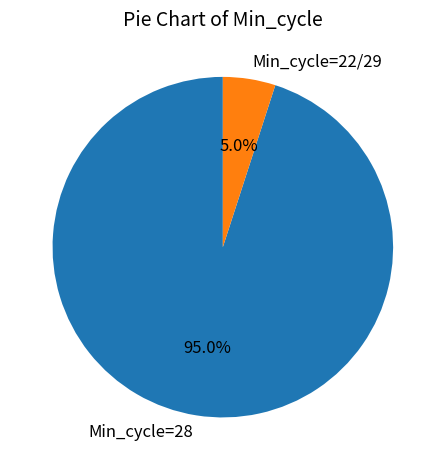

Which slice represents more than half of the pie?

Min_cycle=28